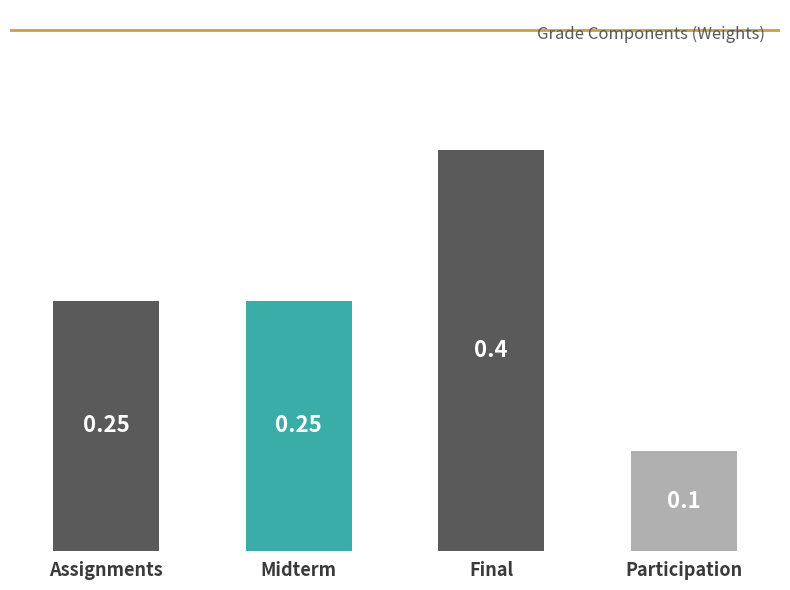

The chart shows a value of 0.1 at Participation. True or false?

True